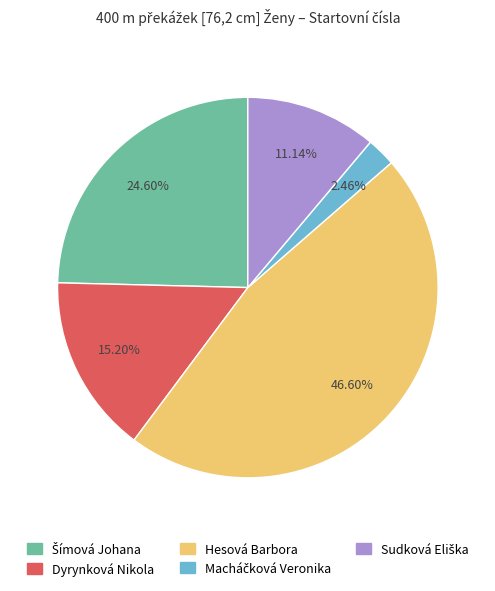

To the nearest percent, what is the difference between the largest and smallest slice percentages?

44%